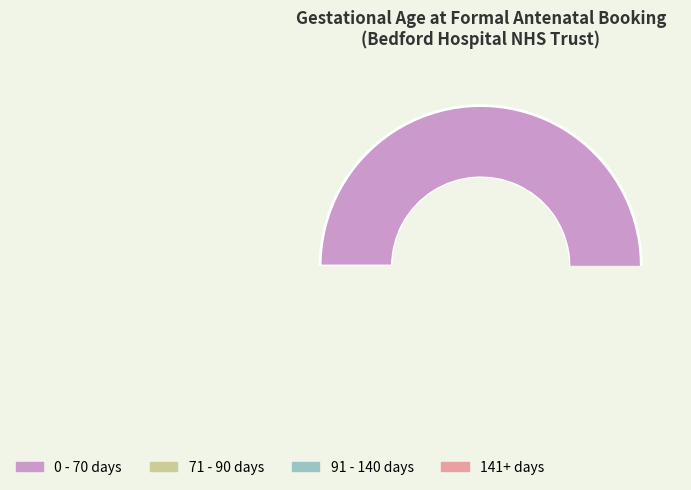

To the nearest percent, what is the difference between the largest and smallest slice percentages?

100%